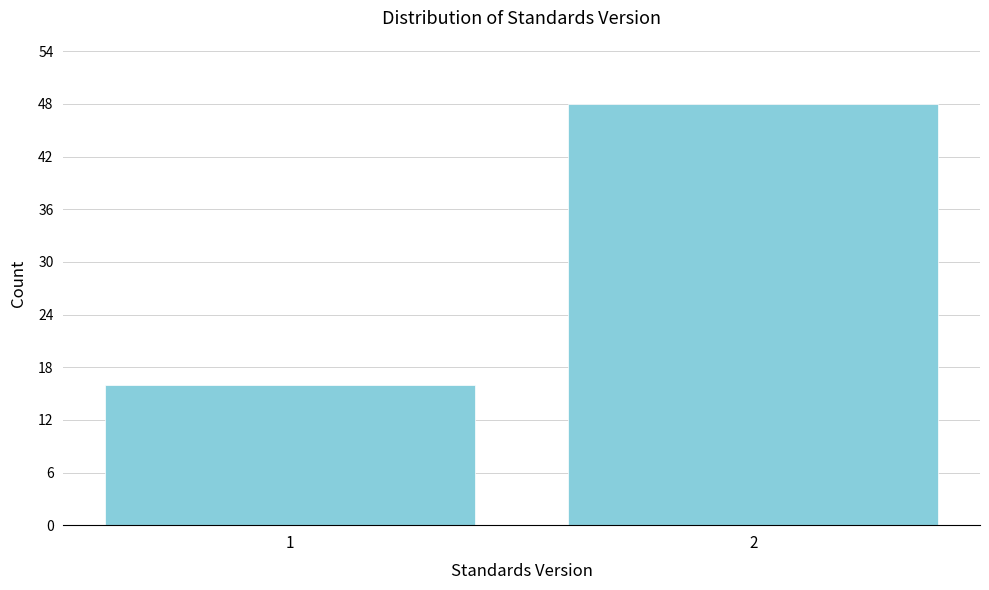

Reading right to left, transcribe all the data shown in this chart.

2=48	1=16